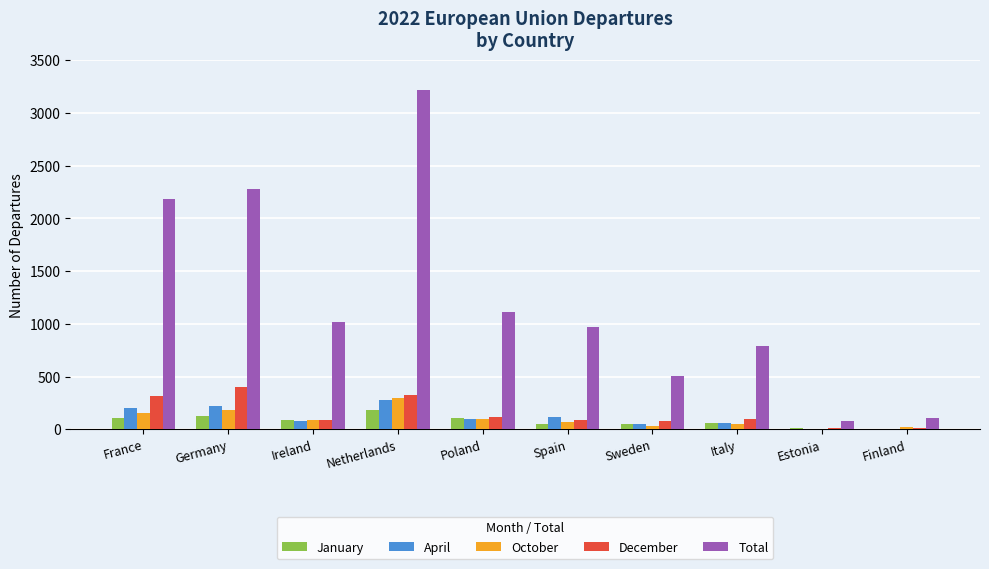

What is the spread (max minus min) of values at Poland?

1015